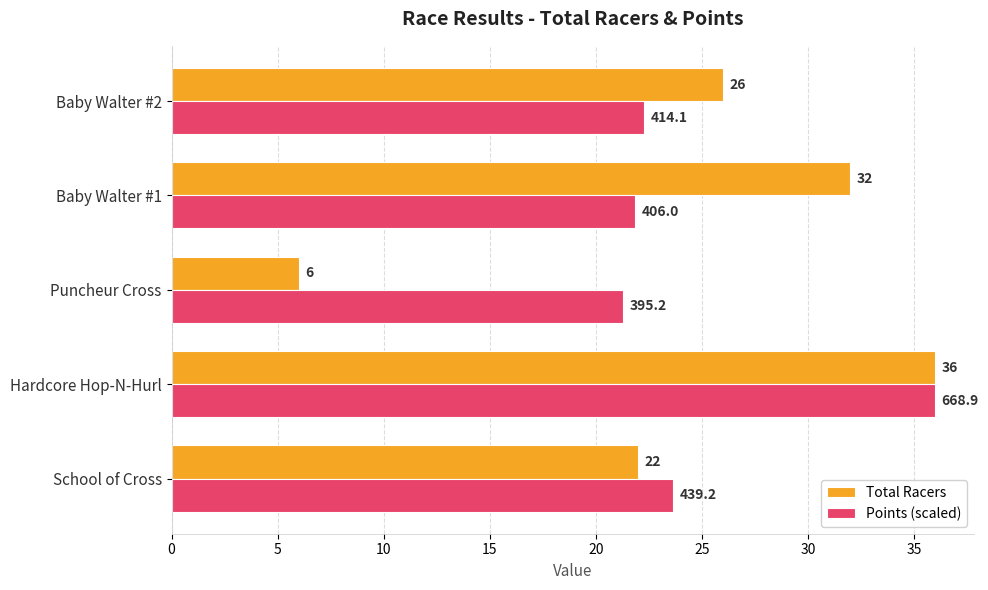

What is the maximum value for Points (scaled)?

36.0